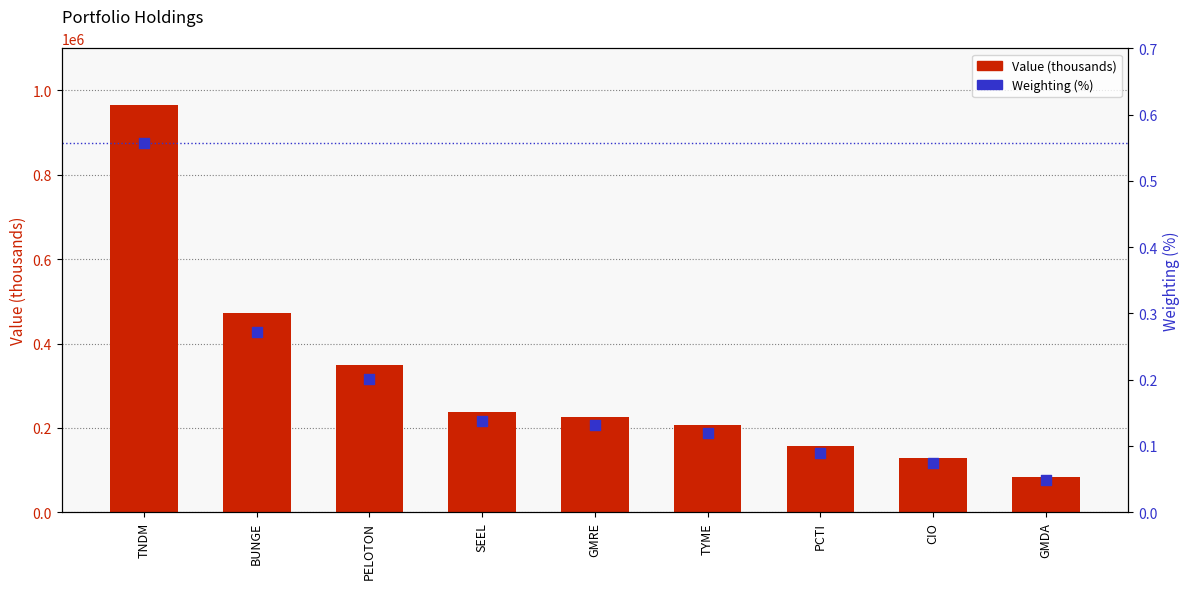

Which series has the largest total across all categories?

Value (thousands)